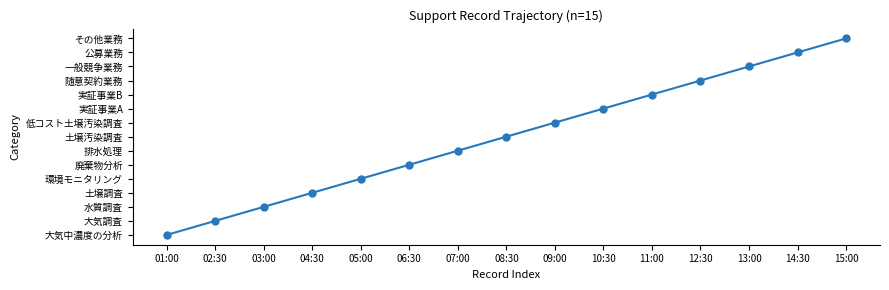

What is the label of the 7th point from the right?

09:00